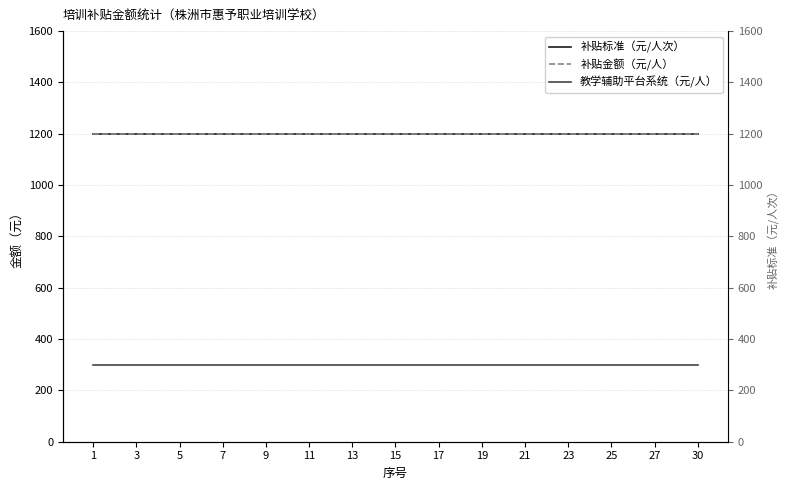

The value of 教学辅助平台系统（元/人） at 11 is 300. True or false?

True